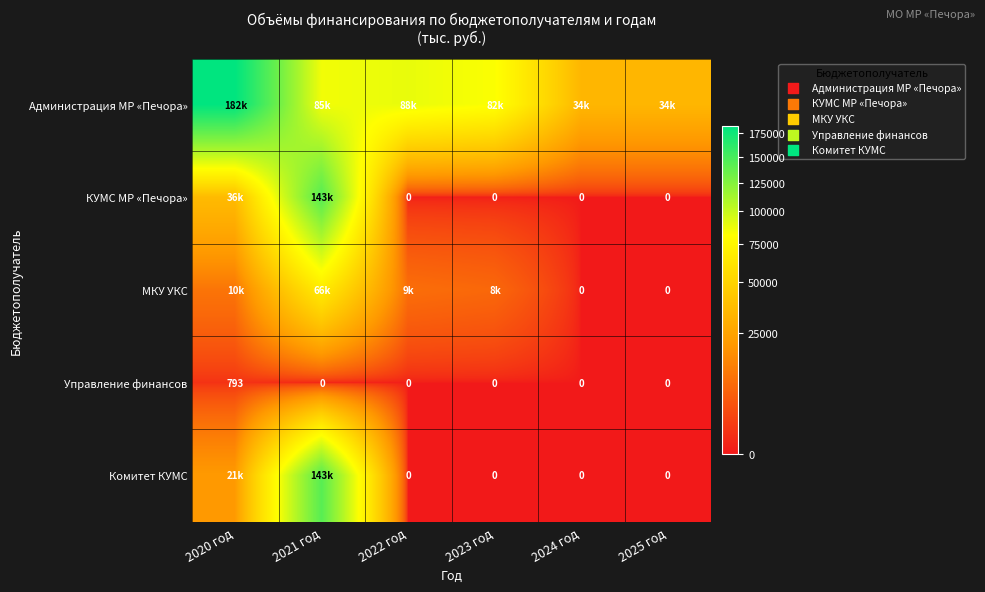

The value of Управление финансов at 2025 год is 0.0. True or false?

True